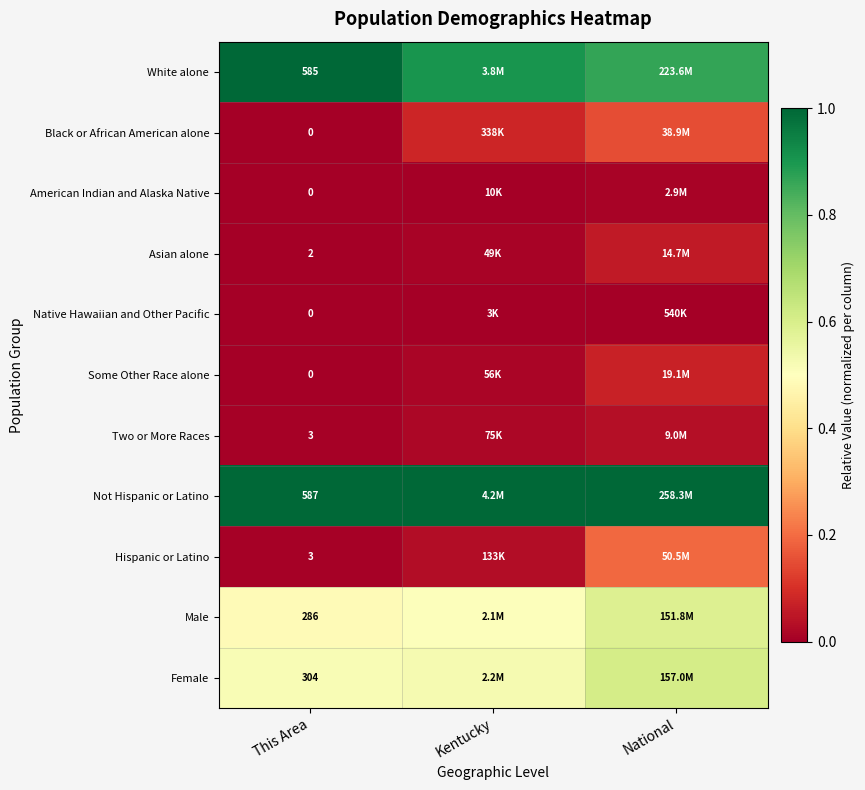

What is the maximum value for Male?

0.6